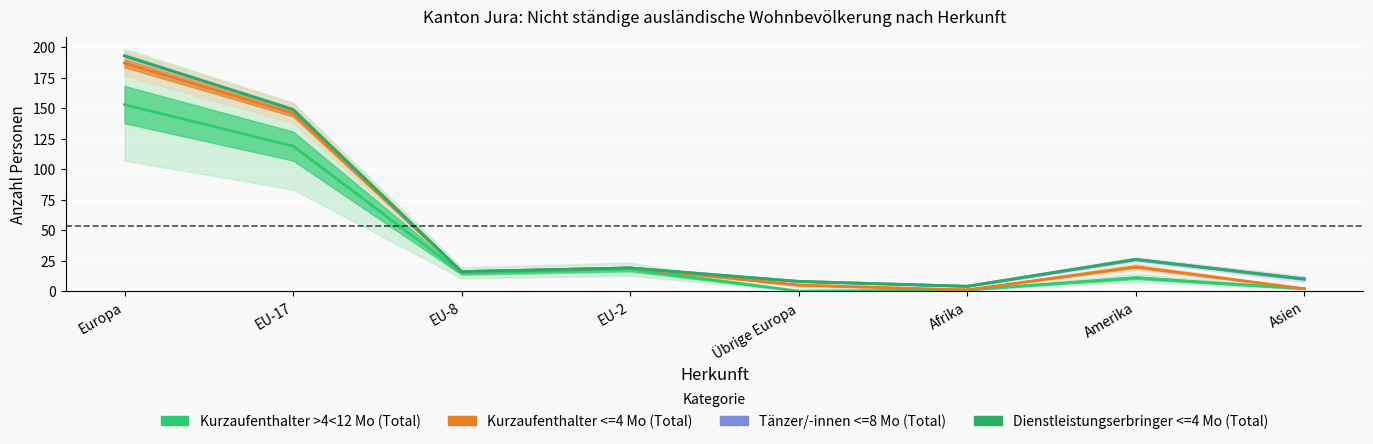

Is the value of Kurzaufenthalter <=4 Mo (Total) at Asien greater than the value of Dienstleistungserbringer <=4 Mo (Total) at Übrige Europa?

No